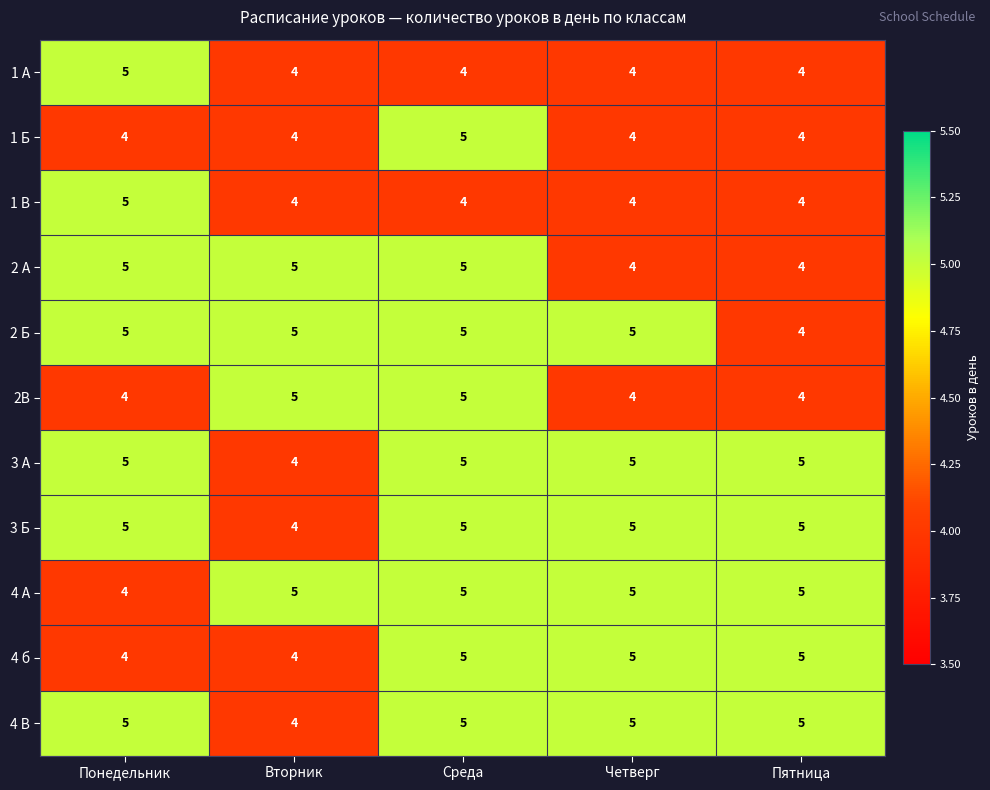

The 3 Б series shows 7 at Вторник. True or false?

False